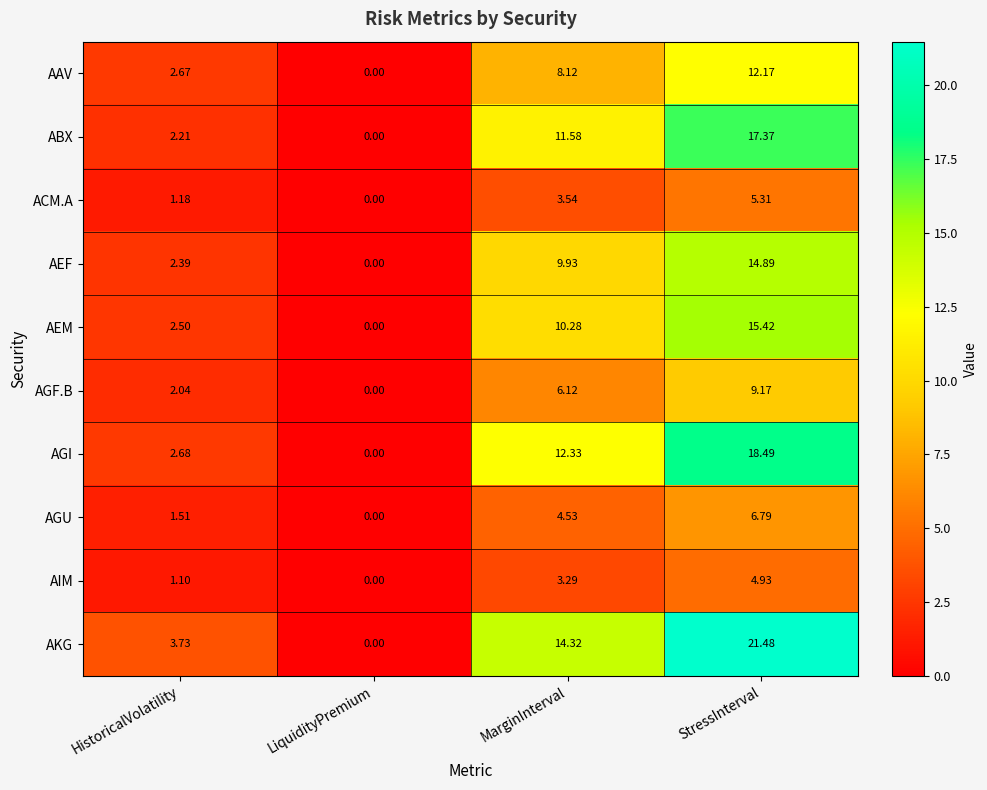

At which category is the sum across all series the highest?

StressInterval